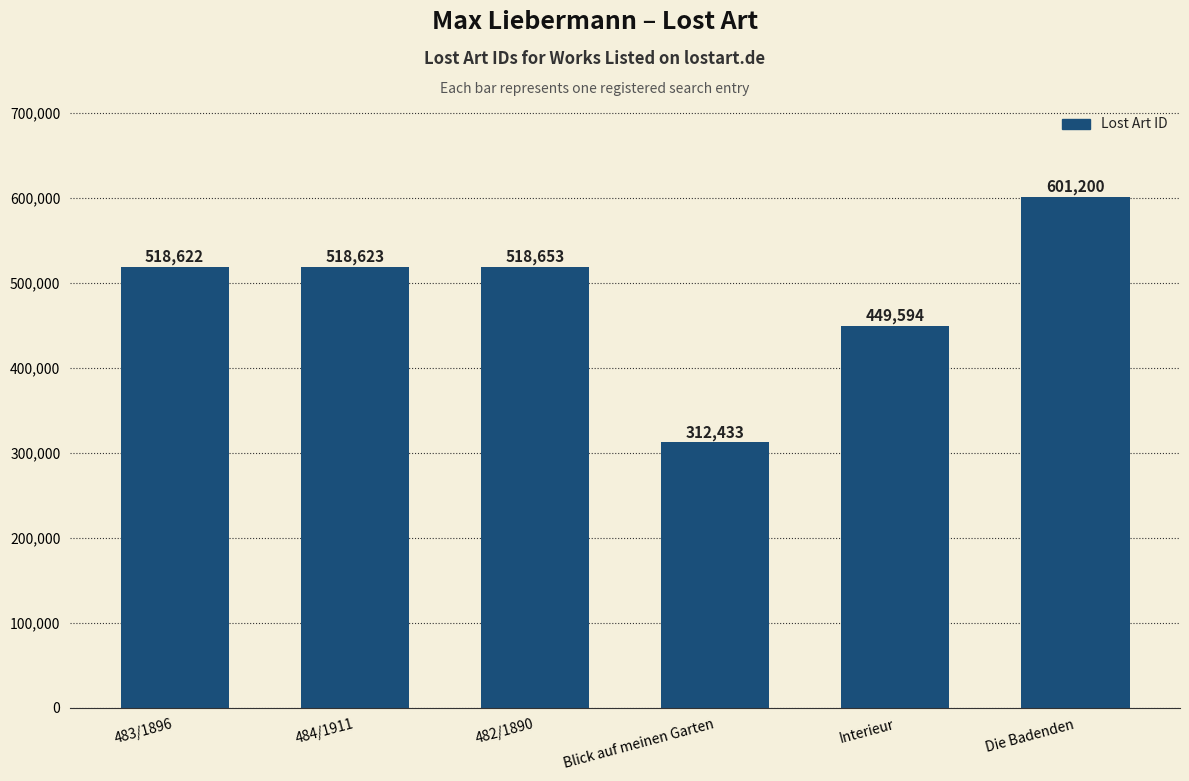

What is the maximum value shown in the chart?

601200